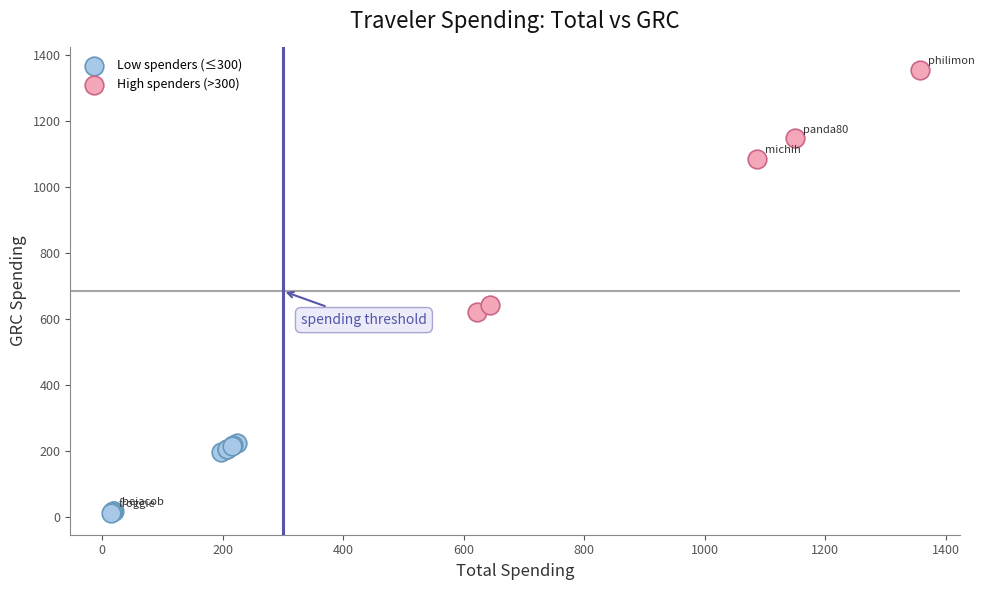

Which series contains the highest Y value?

High spenders (>300)